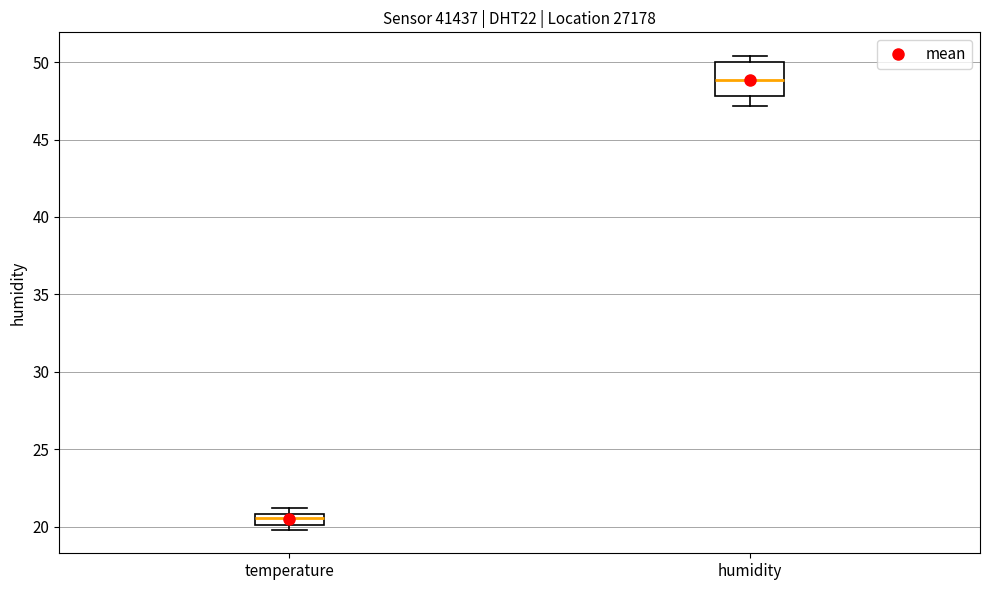

Comparing the boxes themselves (not the whiskers), which one is the tallest?

humidity